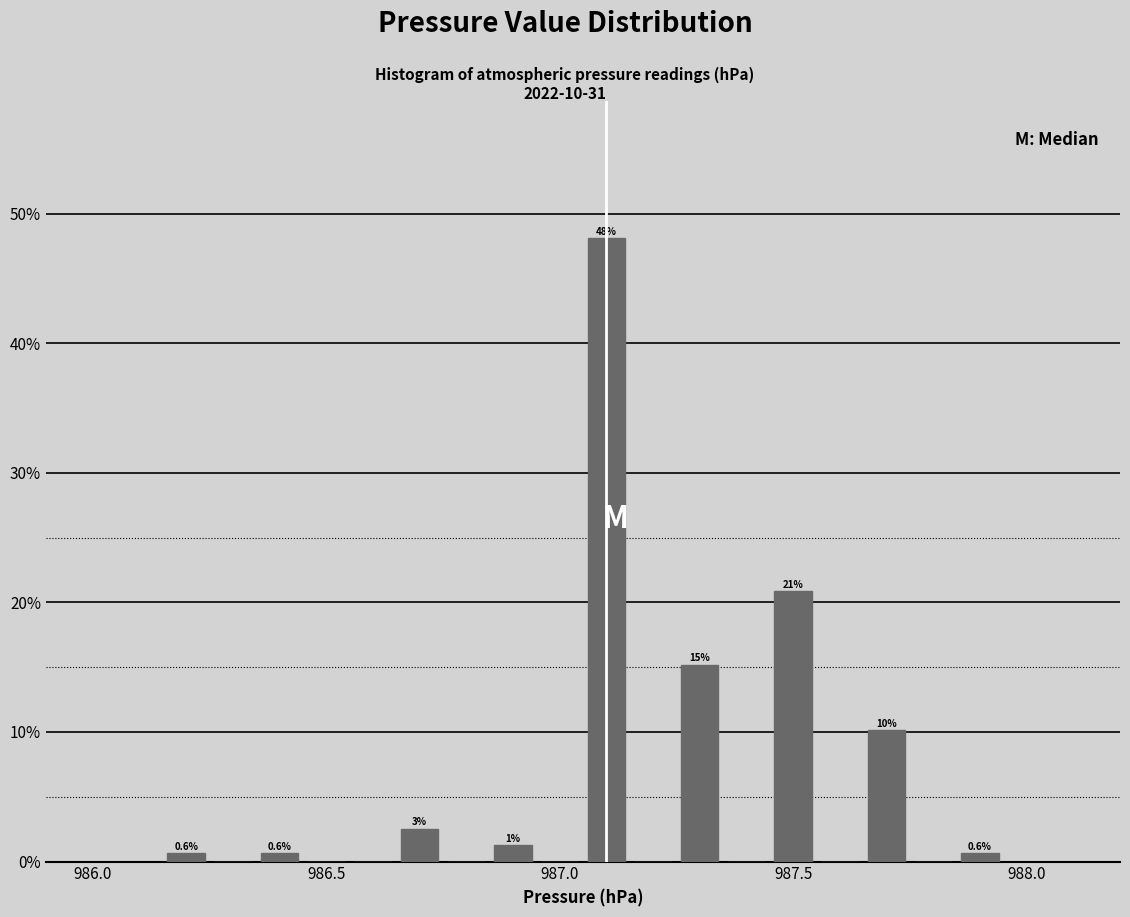

Read against the x-axis, roughly where is the centre of the tallest bar?

987.10